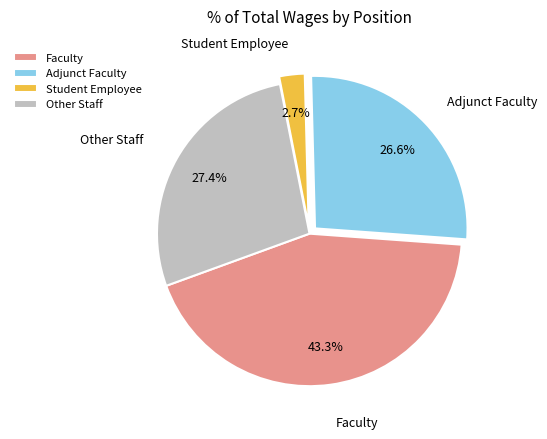

Is there a majority slice in this chart?

No